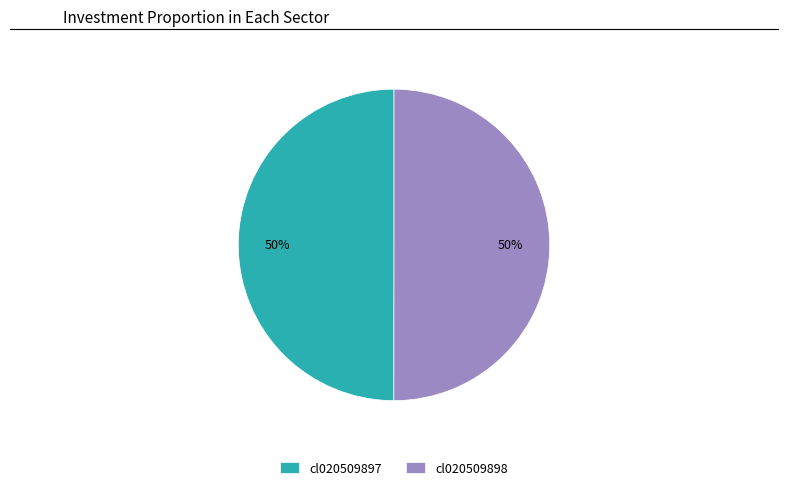

To the nearest percent, what portion does cl020509897 represent?

50%